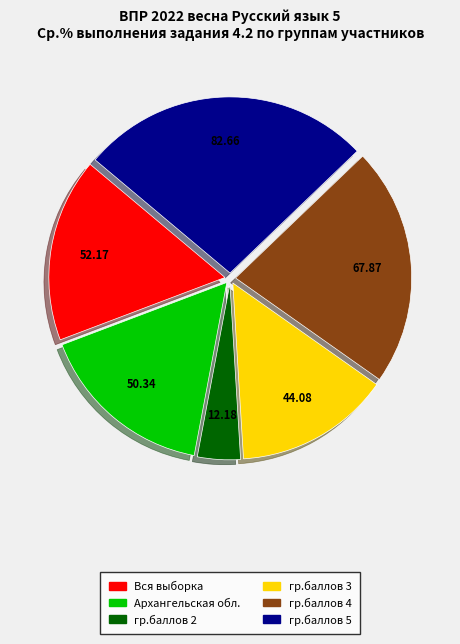

Which category has the smallest portion of the pie?

гр.баллов 2